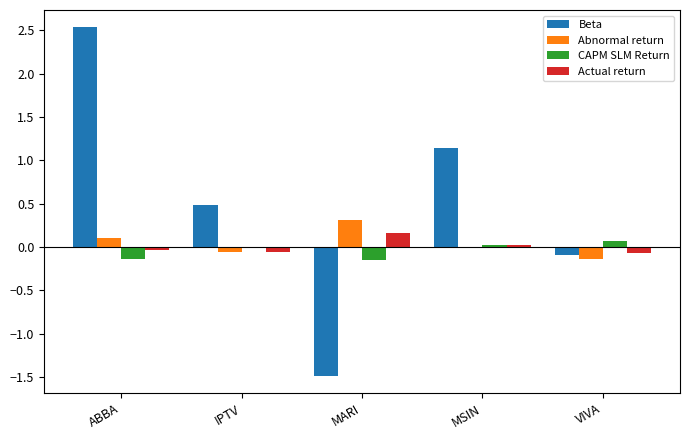

Are the bars grouped side by side (vs. stacked)?

Yes